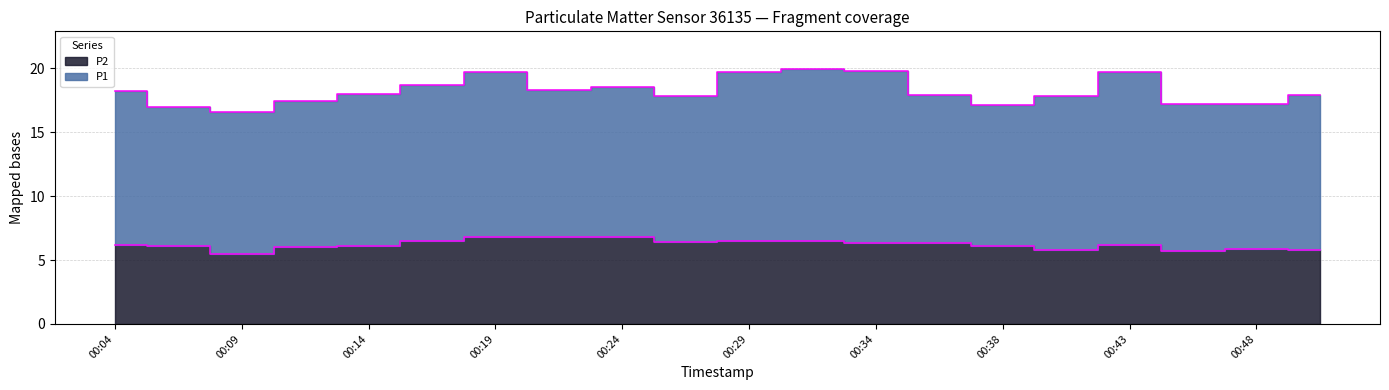

Which has a higher value, 00:16 or 00:31?

00:16